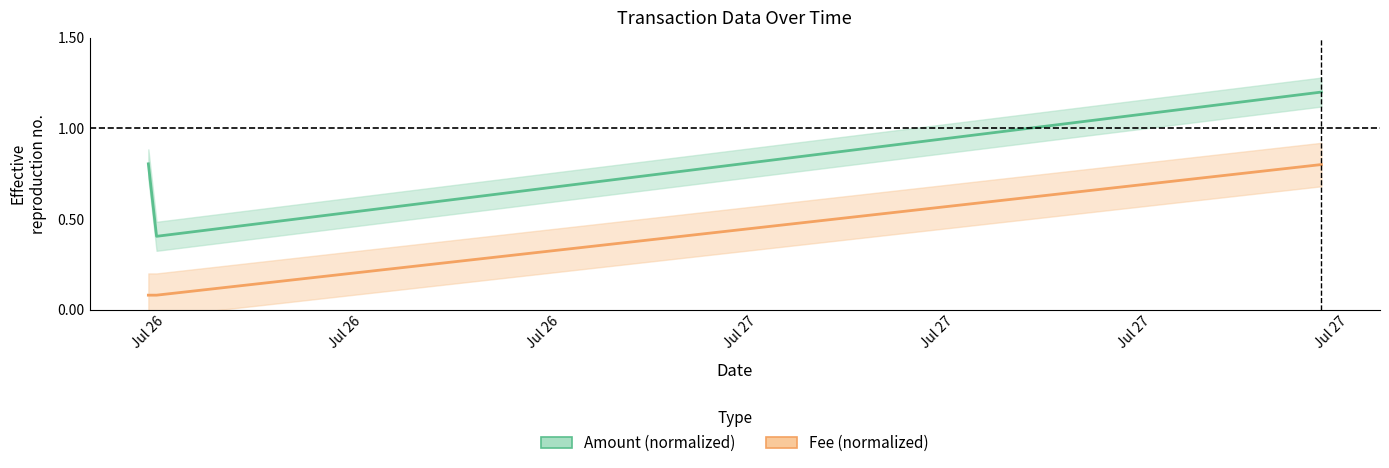

How many data points does each series have?

3